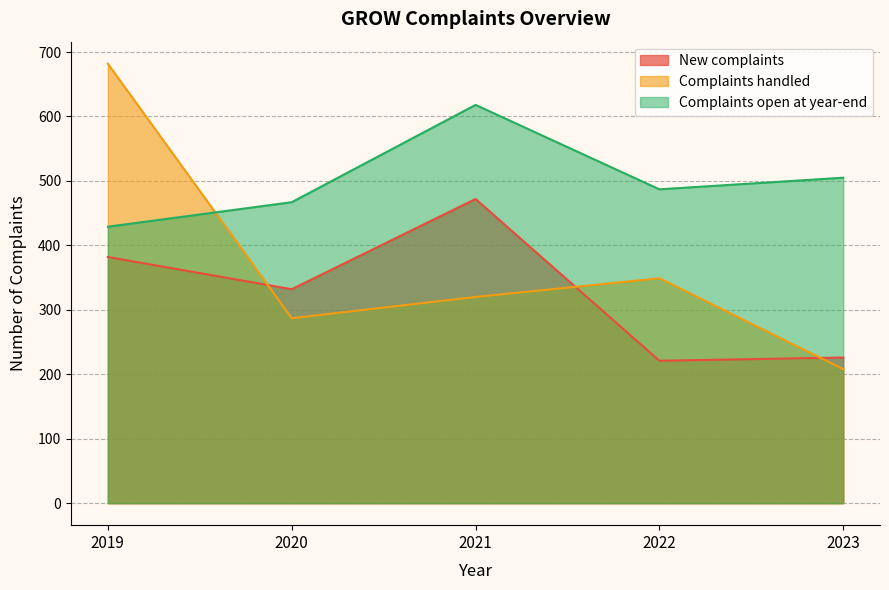

Rank the series at 2023 from lowest to highest value.

Complaints handled, New complaints, Complaints open at year-end